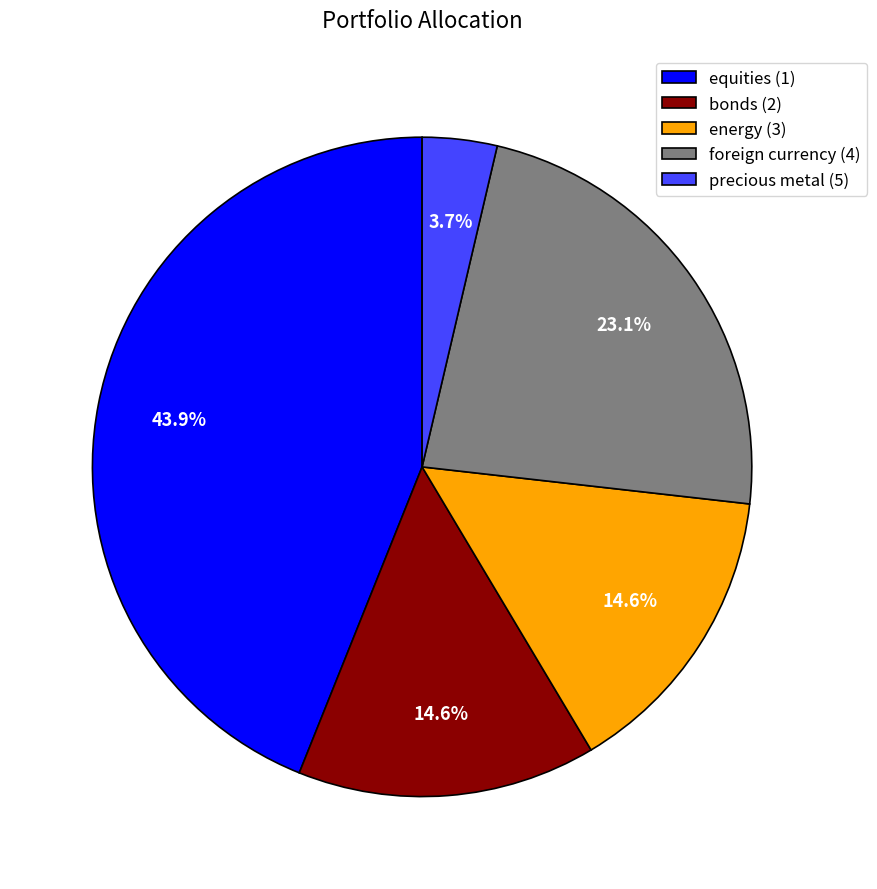

Does any single category account for the majority?

No